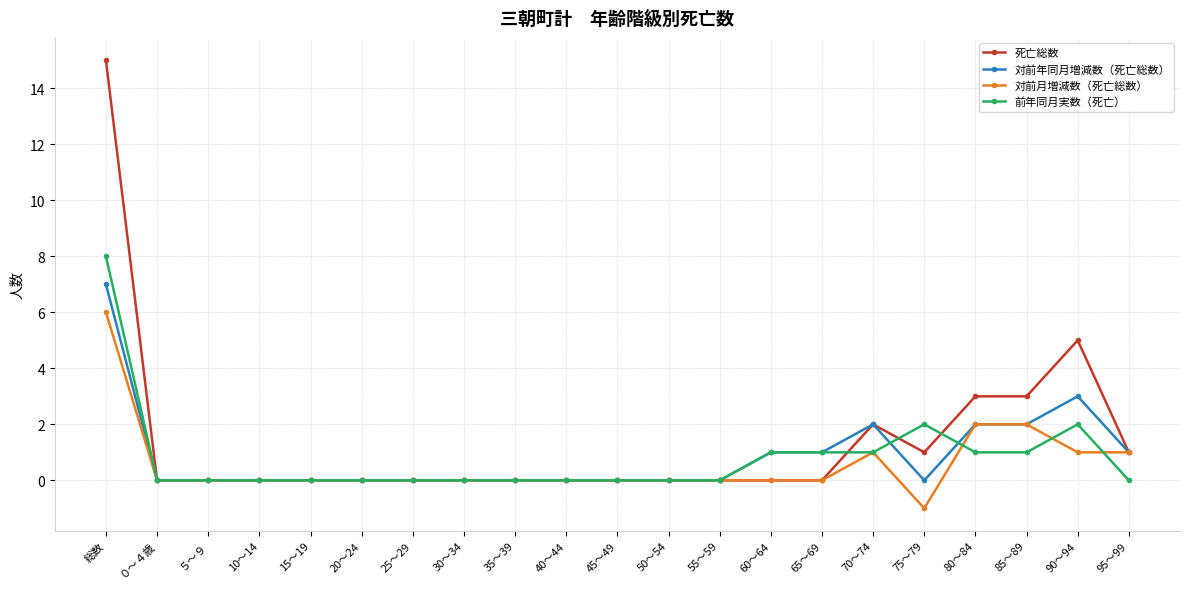

Rank the series by their maximum value, from lowest to highest.

対前月増減数（死亡総数）, 対前年同月増減数（死亡総数）, 前年同月実数（死亡）, 死亡総数